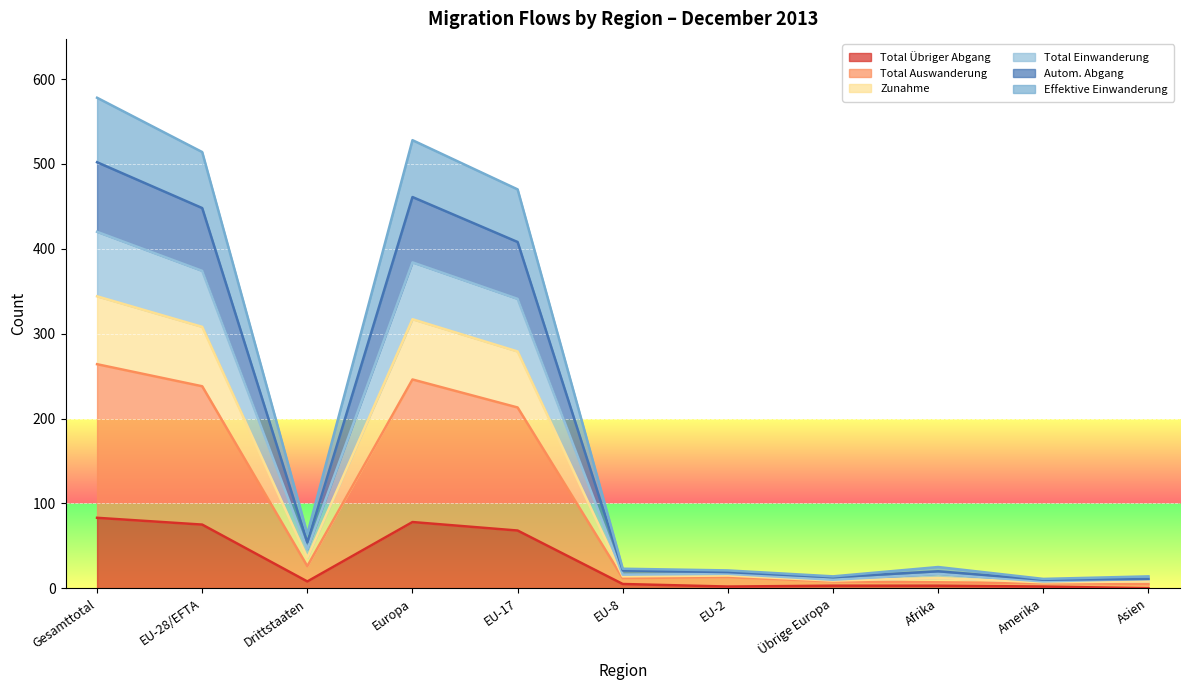

Is the value of Zunahme at Europa greater than the value of Autom. Abgang at Drittstaaten?

Yes